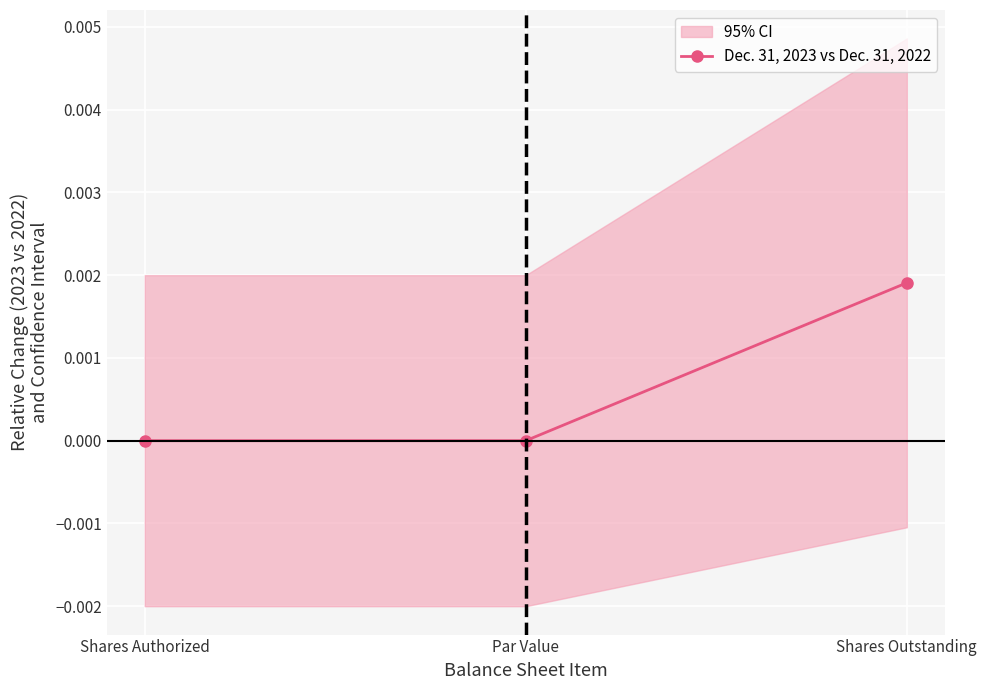

Which label corresponds to the largest value in the chart?

Shares Outstanding